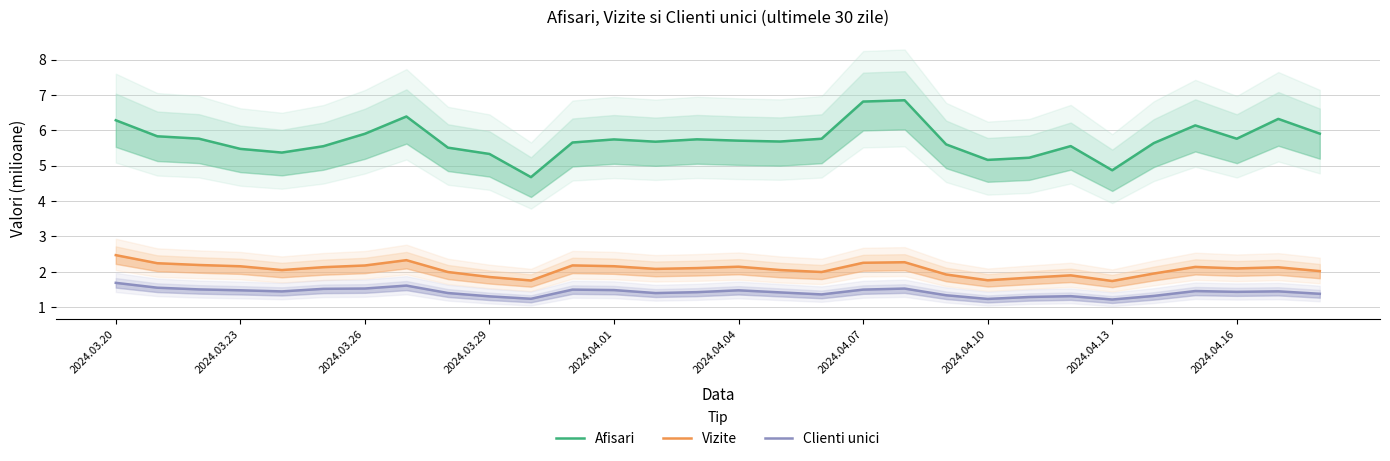

What value does the Afisari series have at 29?

5.9